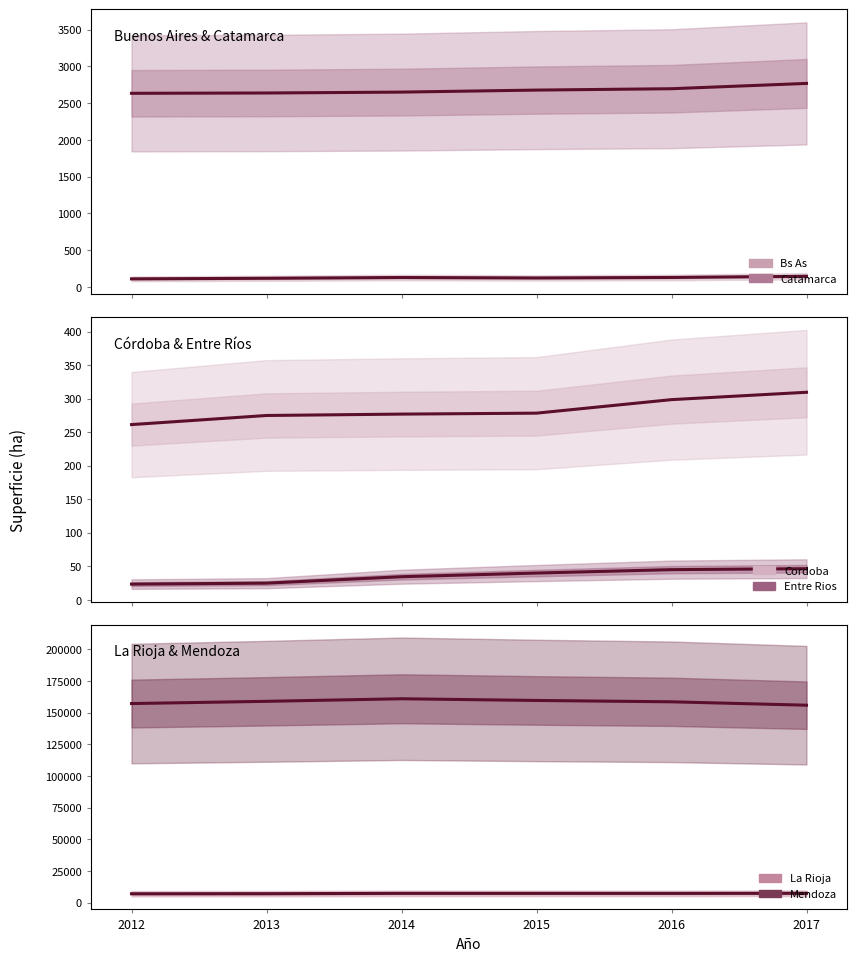

List the labels in order of Entre Rios value, largest first.

2017, 2016, 2015, 2014, 2013, 2012